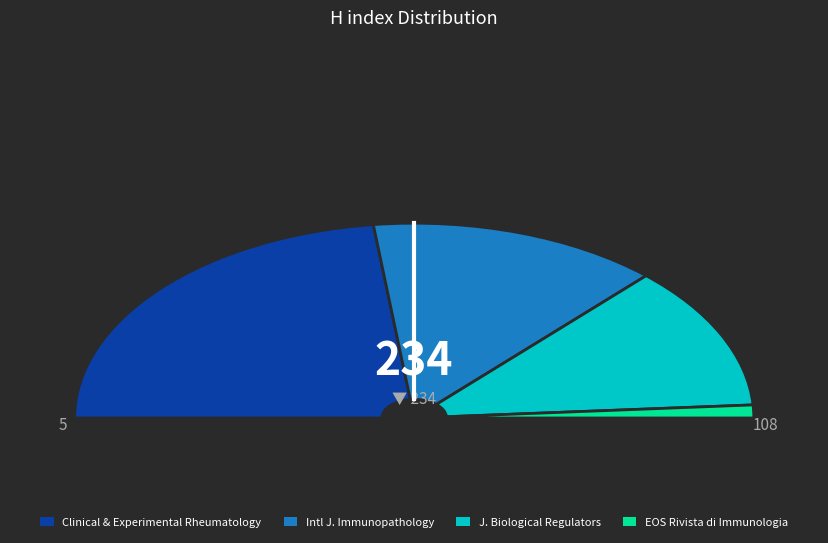

Combined, do Clinical and Experimental Rheumatology and Journal of Biological Regulators account for over 50%?

Yes